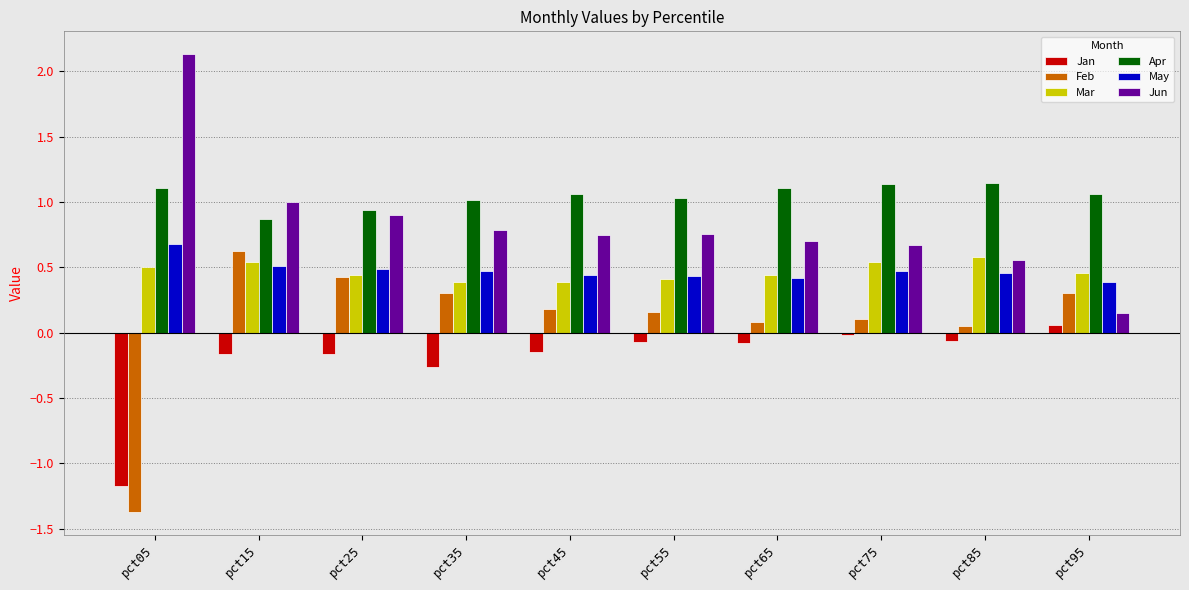

Which series has the largest total across all categories?

Apr